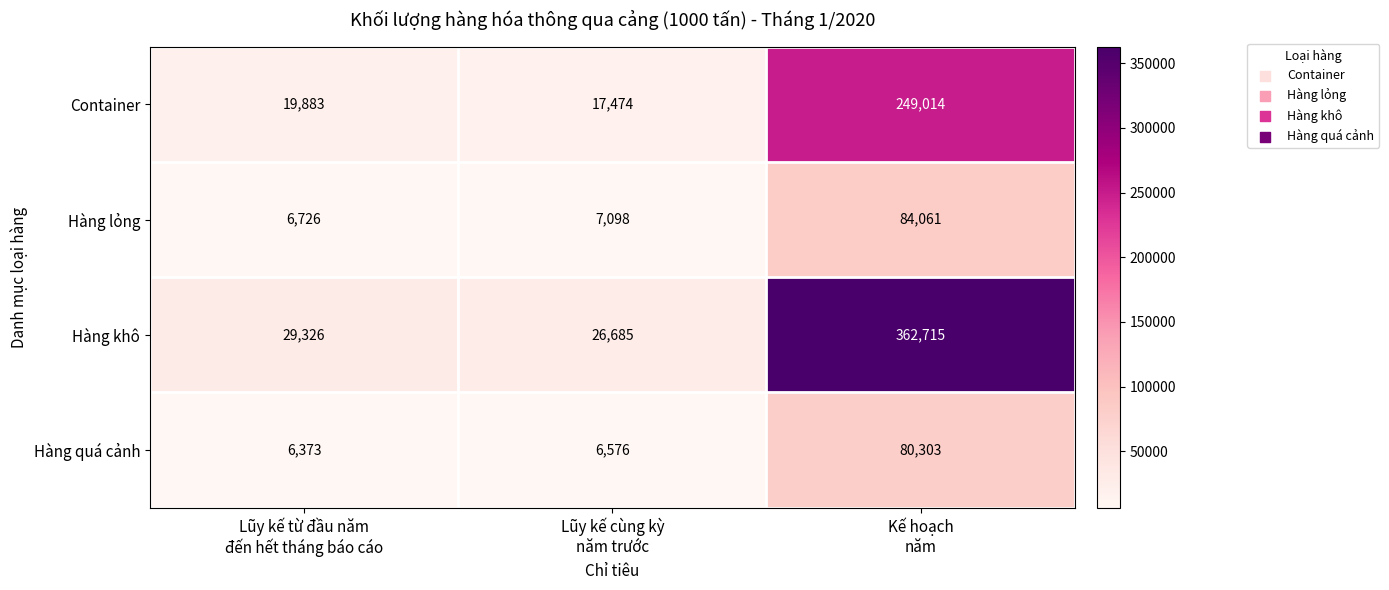

Rank the series by their maximum value, from lowest to highest.

Hàng quá cảnh, Hàng lỏng, Container, Hàng khô